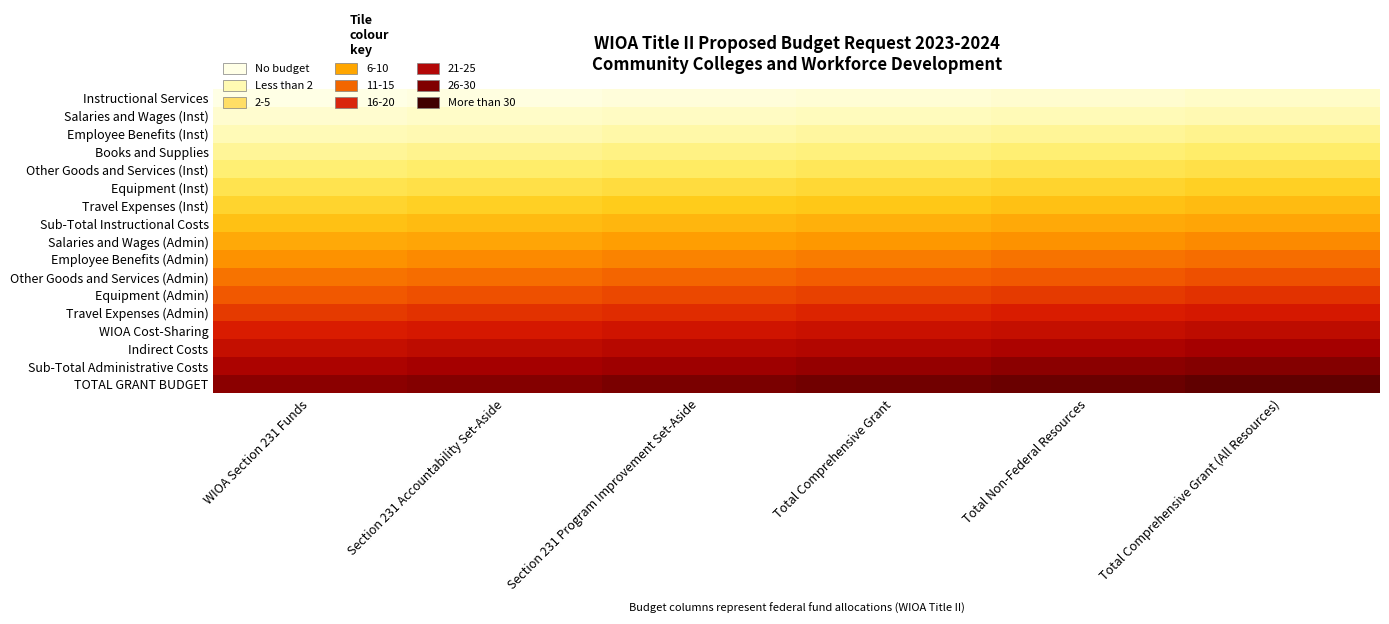

Reading right to left, list all the values displayed in this chart.

Instructional Services: Total Comprehensive Grant (All Resources)=2.5	Total Non-Federal Resources=2.0	Total Comprehensive Grant=1.5	Section 231 Program Improvement Set-Aside=1.0	Section 231 Accountability Set-Aside=0.5	WIOA Section 231 Funds=0.0
Salaries and Wages (Inst): Total Comprehensive Grant (All Resources)=4.5	Total Non-Federal Resources=4.0	Total Comprehensive Grant=3.5	Section 231 Program Improvement Set-Aside=3.0	Section 231 Accountability Set-Aside=2.5	WIOA Section 231 Funds=2.0
Employee Benefits (Inst): Total Comprehensive Grant (All Resources)=6.5	Total Non-Federal Resources=6.0	Total Comprehensive Grant=5.5	Section 231 Program Improvement Set-Aside=5.0	Section 231 Accountability Set-Aside=4.5	WIOA Section 231 Funds=4.0
Books and Supplies: Total Comprehensive Grant (All Resources)=8.5	Total Non-Federal Resources=8.0	Total Comprehensive Grant=7.5	Section 231 Program Improvement Set-Aside=7.0	Section 231 Accountability Set-Aside=6.5	WIOA Section 231 Funds=6.0
Other Goods and Services (Inst): Total Comprehensive Grant (All Resources)=10.5	Total Non-Federal Resources=10.0	Total Comprehensive Grant=9.5	Section 231 Program Improvement Set-Aside=9.0	Section 231 Accountability Set-Aside=8.5	WIOA Section 231 Funds=8.0
Equipment (Inst): Total Comprehensive Grant (All Resources)=12.5	Total Non-Federal Resources=12.0	Total Comprehensive Grant=11.5	Section 231 Program Improvement Set-Aside=11.0	Section 231 Accountability Set-Aside=10.5	WIOA Section 231 Funds=10.0
Travel Expenses (Inst): Total Comprehensive Grant (All Resources)=14.5	Total Non-Federal Resources=14.0	Total Comprehensive Grant=13.5	Section 231 Program Improvement Set-Aside=13.0	Section 231 Accountability Set-Aside=12.5	WIOA Section 231 Funds=12.0
Sub-Total Instructional Costs: Total Comprehensive Grant (All Resources)=16.5	Total Non-Federal Resources=16.0	Total Comprehensive Grant=15.5	Section 231 Program Improvement Set-Aside=15.0	Section 231 Accountability Set-Aside=14.5	WIOA Section 231 Funds=14.0
Salaries and Wages (Admin): Total Comprehensive Grant (All Resources)=18.5	Total Non-Federal Resources=18.0	Total Comprehensive Grant=17.5	Section 231 Program Improvement Set-Aside=17.0	Section 231 Accountability Set-Aside=16.5	WIOA Section 231 Funds=16.0
Employee Benefits (Admin): Total Comprehensive Grant (All Resources)=20.5	Total Non-Federal Resources=20.0	Total Comprehensive Grant=19.5	Section 231 Program Improvement Set-Aside=19.0	Section 231 Accountability Set-Aside=18.5	WIOA Section 231 Funds=18.0
Other Goods and Services (Admin): Total Comprehensive Grant (All Resources)=22.5	Total Non-Federal Resources=22.0	Total Comprehensive Grant=21.5	Section 231 Program Improvement Set-Aside=21.0	Section 231 Accountability Set-Aside=20.5	WIOA Section 231 Funds=20.0
Equipment (Admin): Total Comprehensive Grant (All Resources)=24.5	Total Non-Federal Resources=24.0	Total Comprehensive Grant=23.5	Section 231 Program Improvement Set-Aside=23.0	Section 231 Accountability Set-Aside=22.5	WIOA Section 231 Funds=22.0
Travel Expenses (Admin): Total Comprehensive Grant (All Resources)=26.5	Total Non-Federal Resources=26.0	Total Comprehensive Grant=25.5	Section 231 Program Improvement Set-Aside=25.0	Section 231 Accountability Set-Aside=24.5	WIOA Section 231 Funds=24.0
WIOA Cost-Sharing: Total Comprehensive Grant (All Resources)=28.5	Total Non-Federal Resources=28.0	Total Comprehensive Grant=27.5	Section 231 Program Improvement Set-Aside=27.0	Section 231 Accountability Set-Aside=26.5	WIOA Section 231 Funds=26.0
Indirect Costs: Total Comprehensive Grant (All Resources)=30.5	Total Non-Federal Resources=30.0	Total Comprehensive Grant=29.5	Section 231 Program Improvement Set-Aside=29.0	Section 231 Accountability Set-Aside=28.5	WIOA Section 231 Funds=28.0
Sub-Total Administrative Costs: Total Comprehensive Grant (All Resources)=32.5	Total Non-Federal Resources=32.0	Total Comprehensive Grant=31.5	Section 231 Program Improvement Set-Aside=31.0	Section 231 Accountability Set-Aside=30.5	WIOA Section 231 Funds=30.0
TOTAL GRANT BUDGET: Total Comprehensive Grant (All Resources)=34.5	Total Non-Federal Resources=34.0	Total Comprehensive Grant=33.5	Section 231 Program Improvement Set-Aside=33.0	Section 231 Accountability Set-Aside=32.5	WIOA Section 231 Funds=32.0